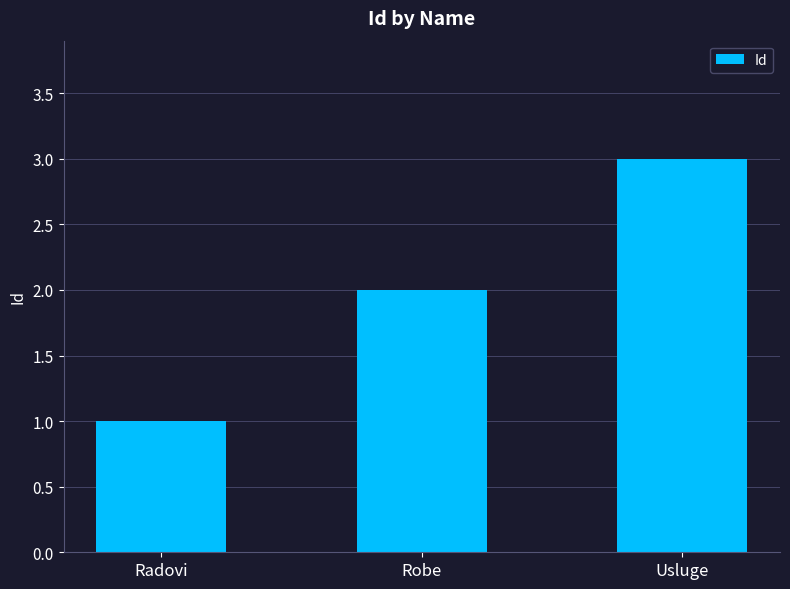

Reading left to right, transcribe all the data shown in this chart.

1	2	3